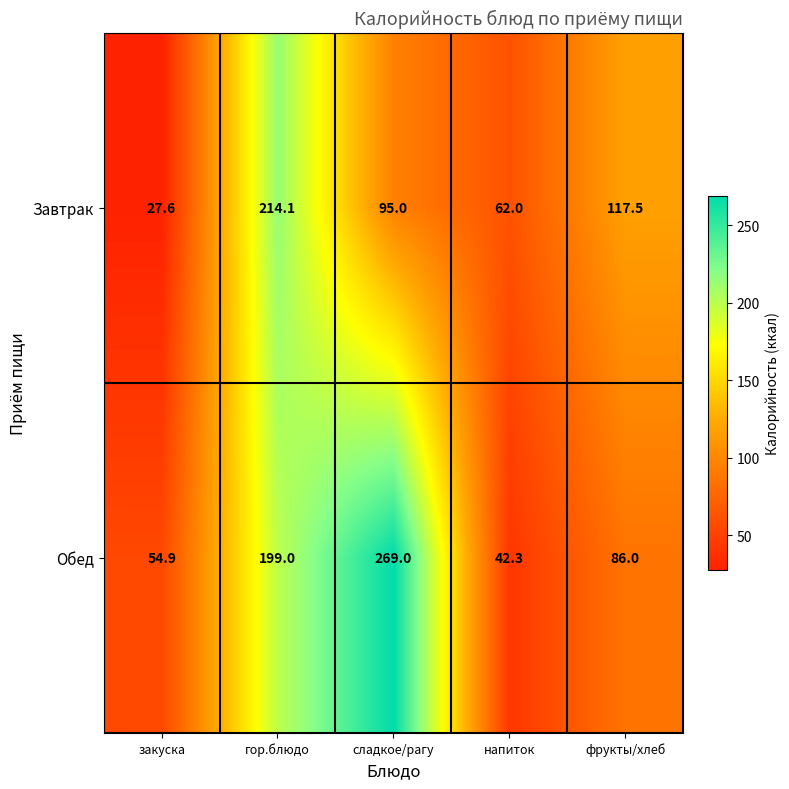

What is the total value across all series at фрукты/хлеб?

203.5